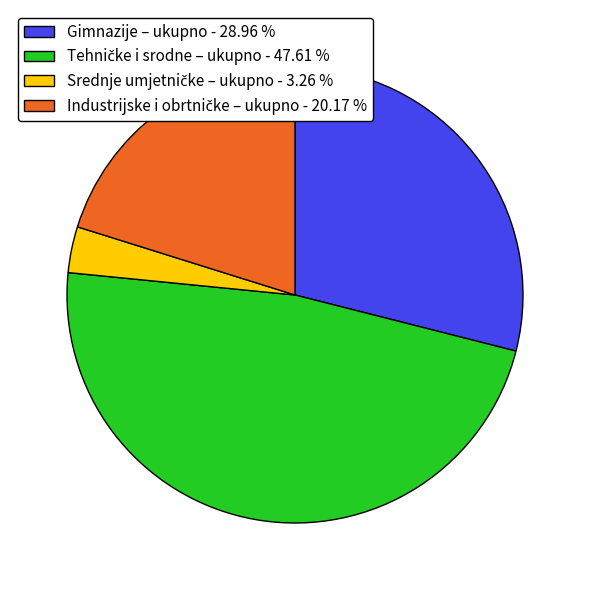

Does any single category account for the majority?

No